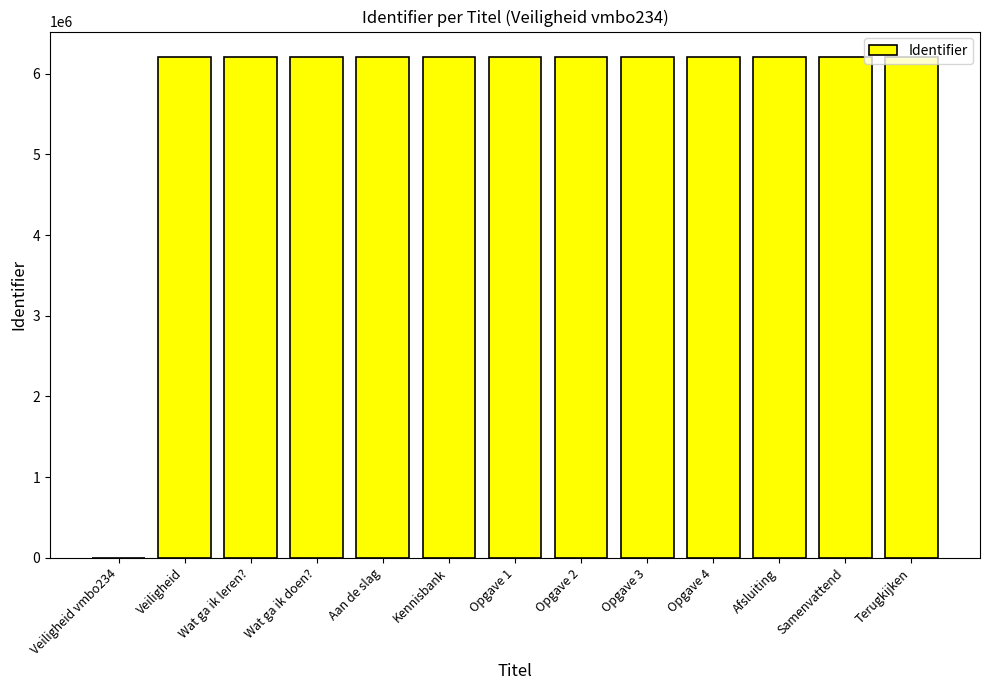

How many values are above zero?

12